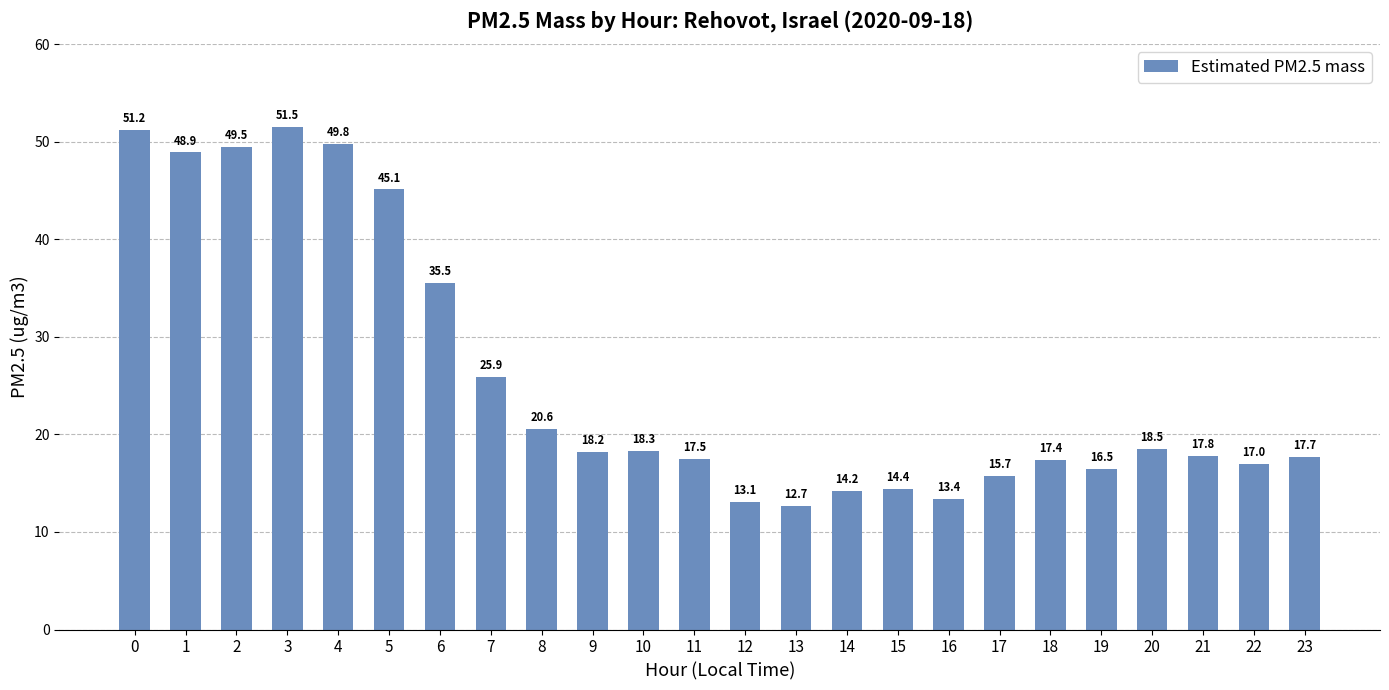

Reading left to right, transcribe all the data shown in this chart.

51.2	48.9	49.5	51.5	49.8	45.1	35.5	25.9	20.6	18.2	18.3	17.5	13.1	12.7	14.2	14.4	13.4	15.7	17.4	16.5	18.5	17.8	17.0	17.7